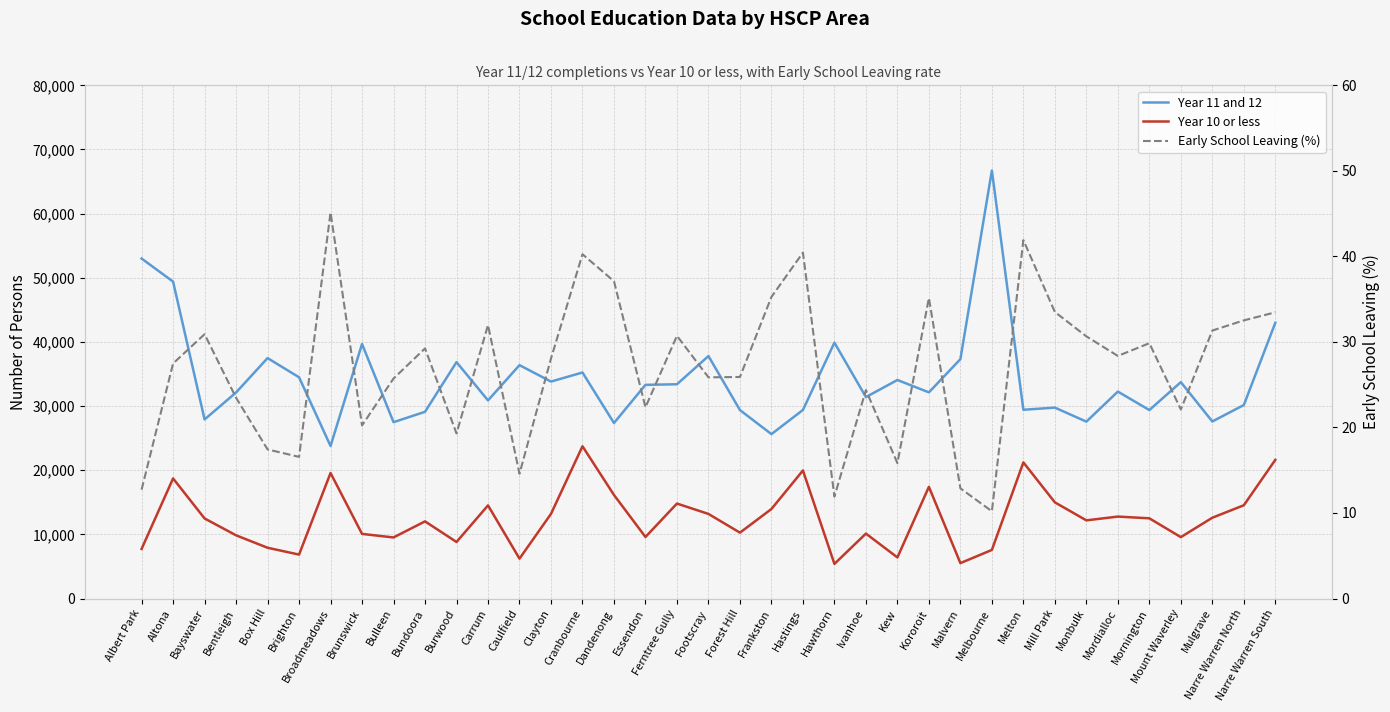

What is the maximum value shown in the chart?

66721.0